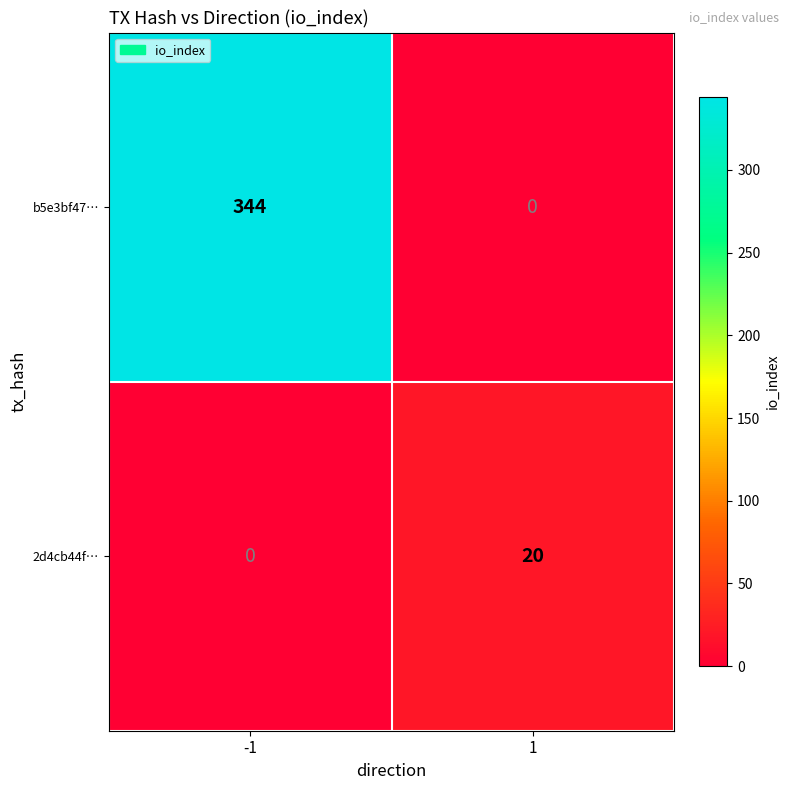

What is the sum of all 2d4cb44f… values?

20